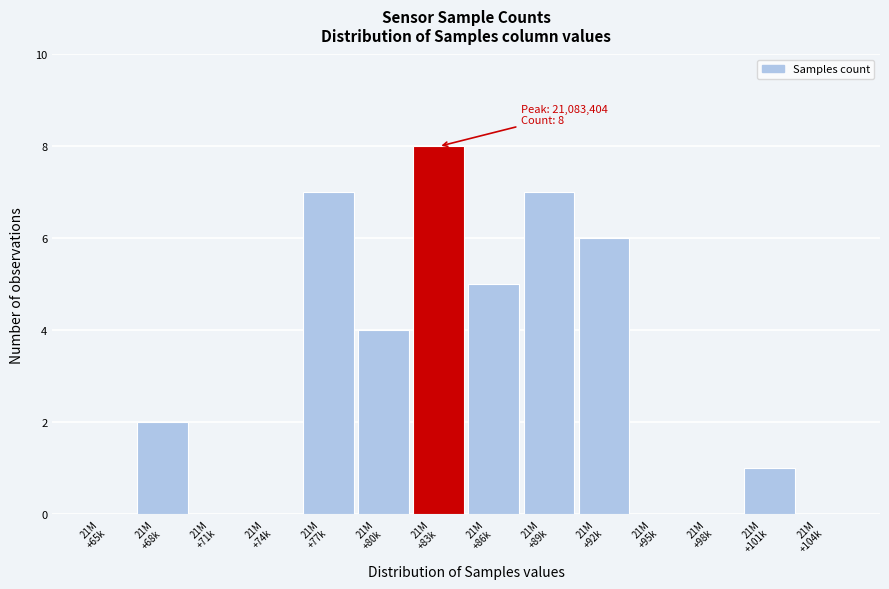

What is the maximum value shown in the chart?

8